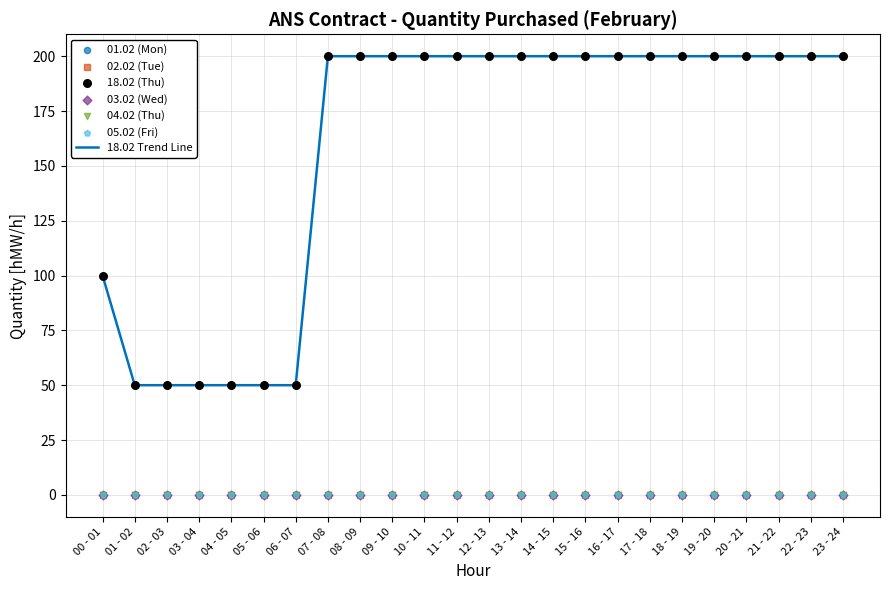

At which label is 18.02 Trend Line closest to 125?

00 - 01